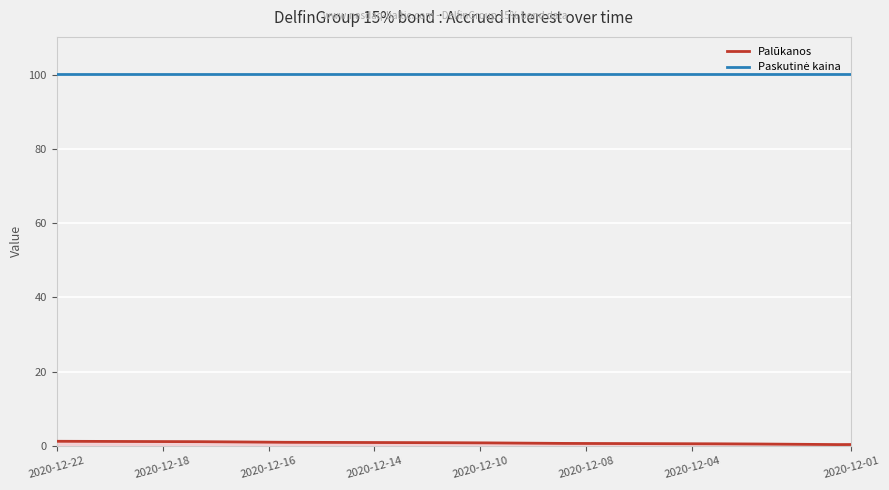

Rank the categories by Palūkanos value from lowest to highest.

2020-12-01, 2020-12-02, 2020-12-03, 2020-12-04, 2020-12-07, 2020-12-08, 2020-12-09, 2020-12-10, 2020-12-11, 2020-12-14, 2020-12-15, 2020-12-16, 2020-12-17, 2020-12-18, 2020-12-21, 2020-12-22